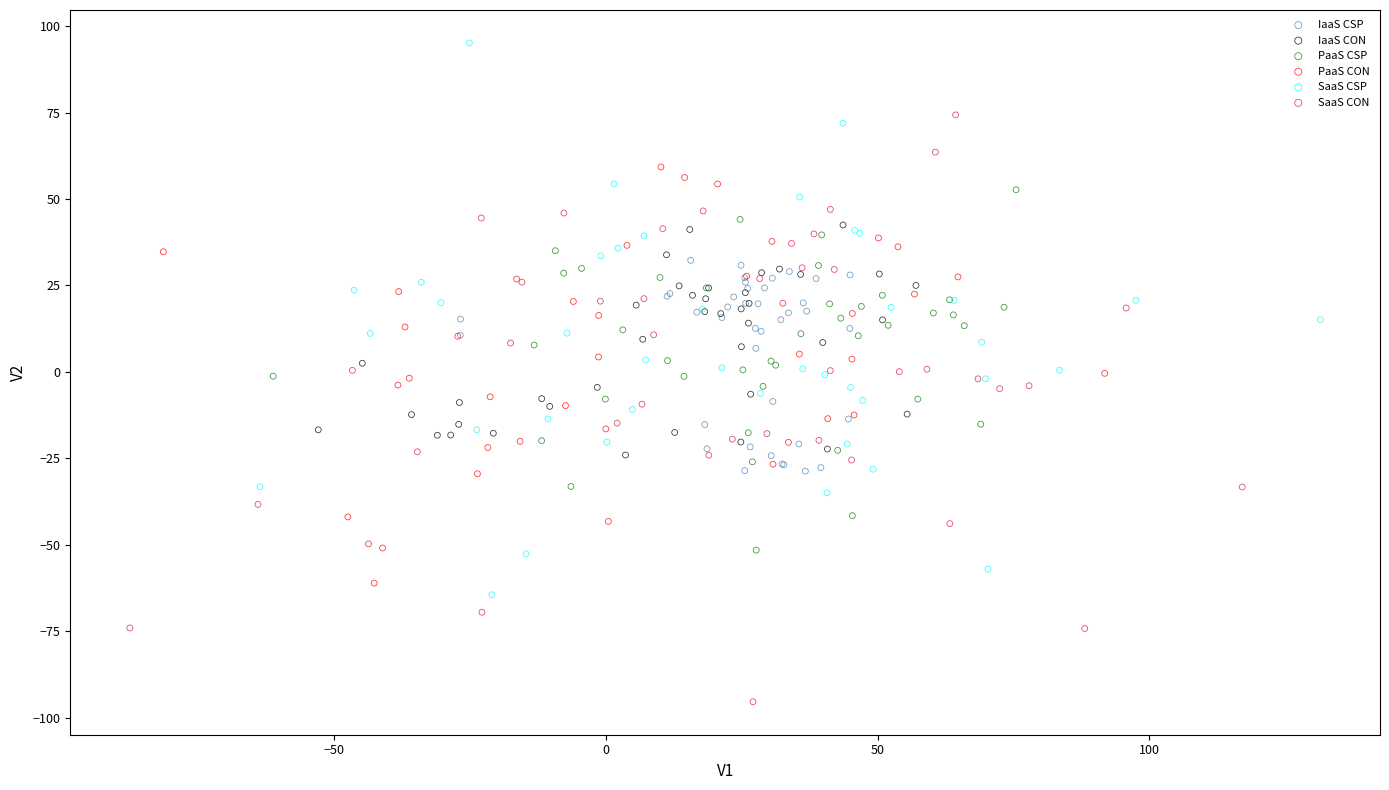

Which series has the widest spread of Y values?

SaaS CON